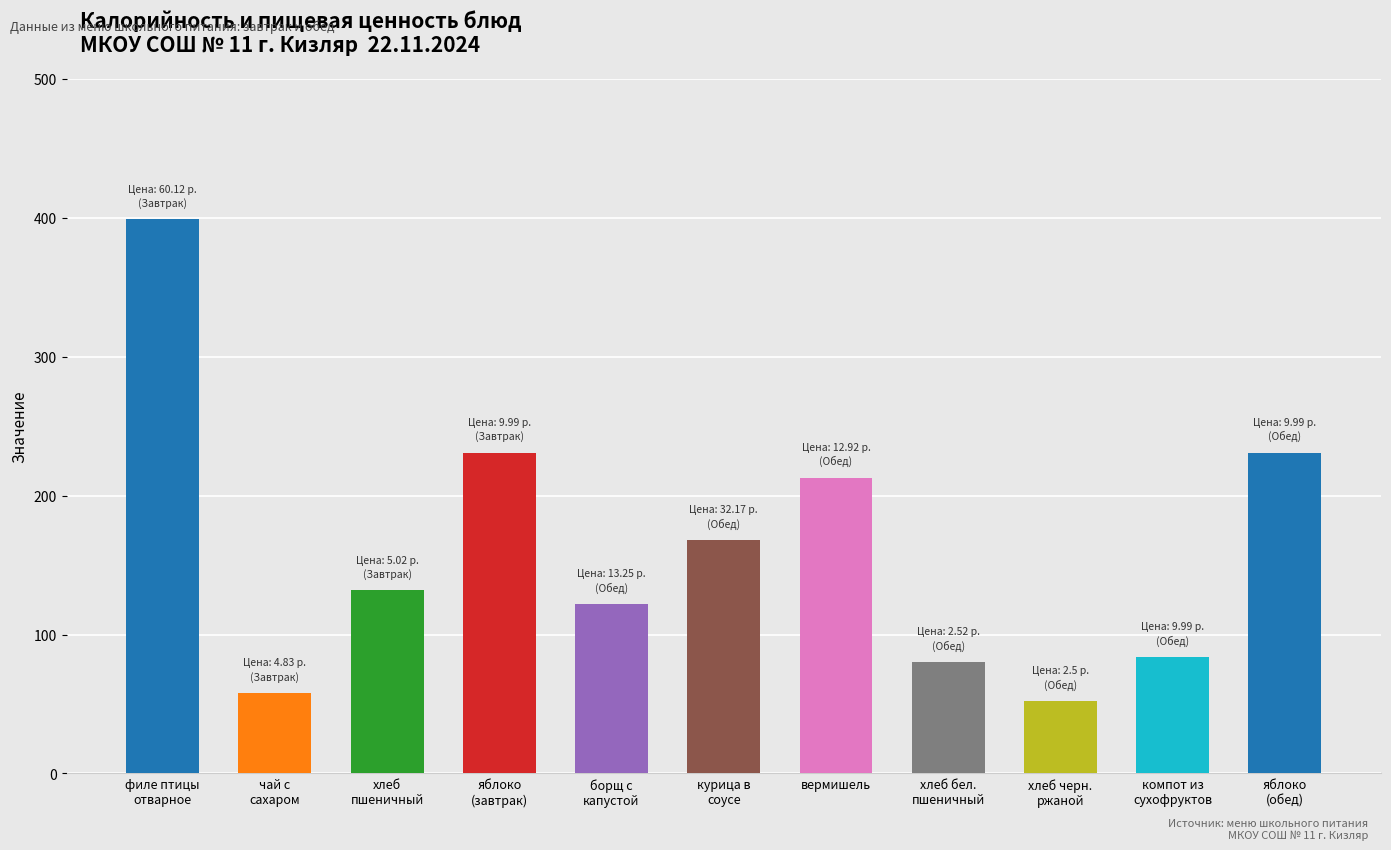

What is the minimum value shown in the chart?

52